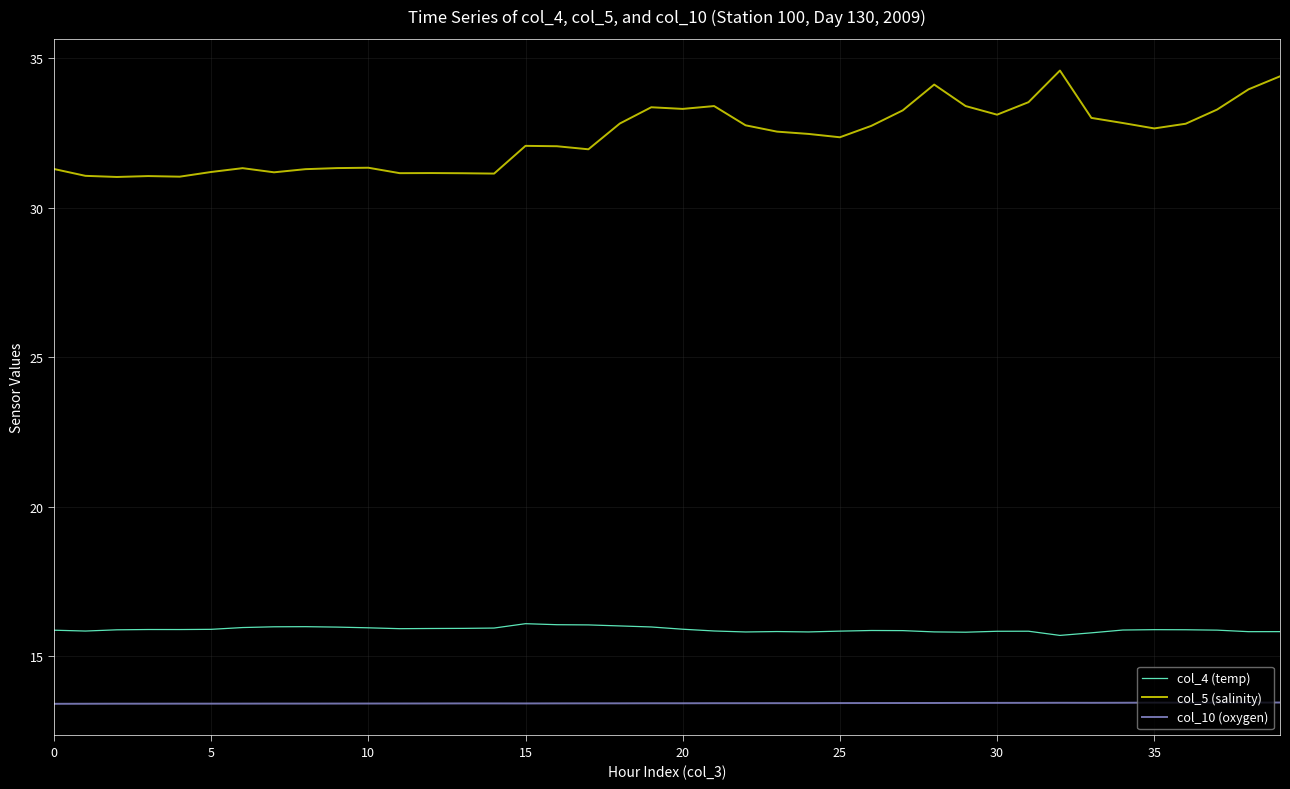

Is this an area chart (filled region under the line)?

No